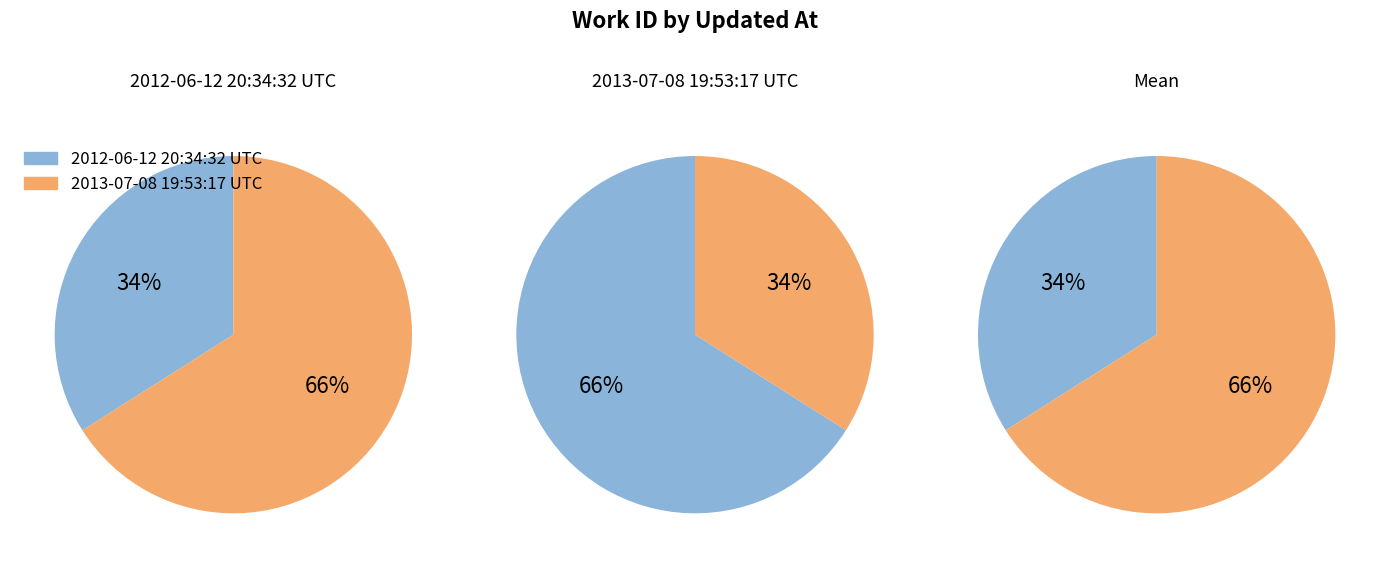

What is the ratio of the value at 2013-07-08 19:53:17 UTC to the value at 2012-06-12 20:34:32 UTC?

1.9